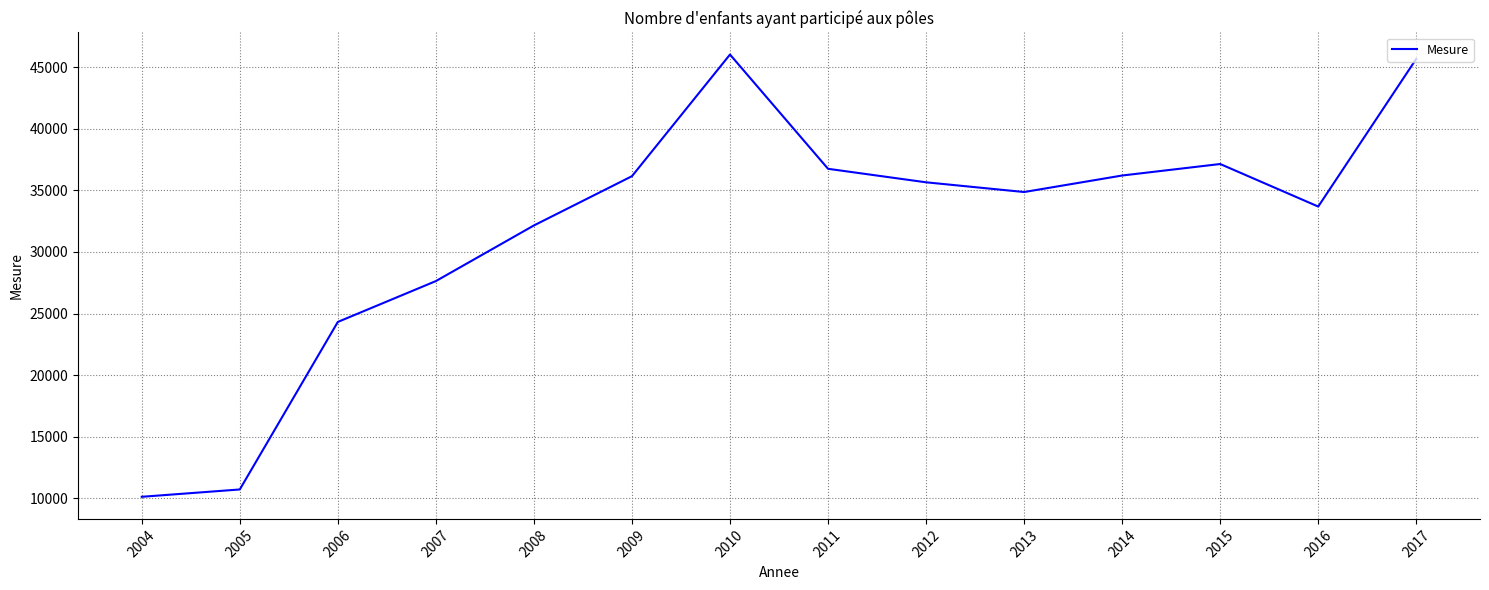

How many interior local valleys (lower than both neighbors) does the data have?

2